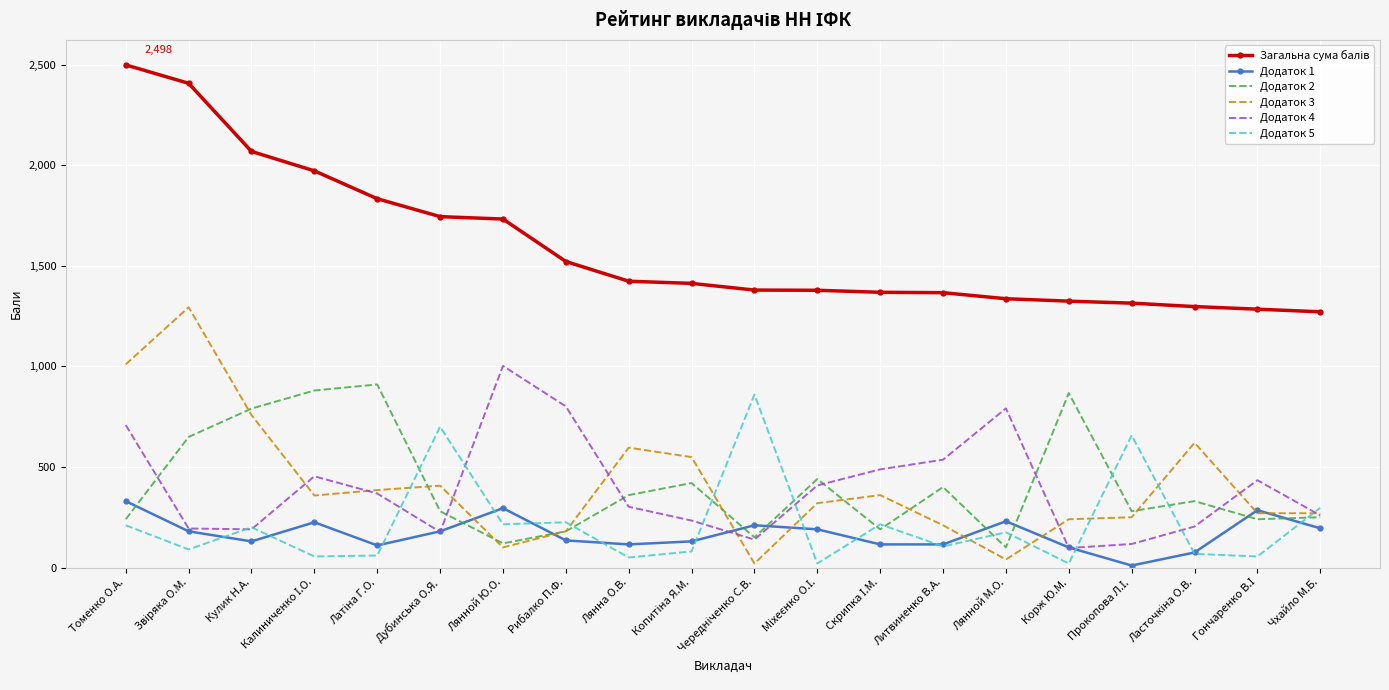

What is the difference between the highest and lowest values at Дубинська О.Я.?

1567.0